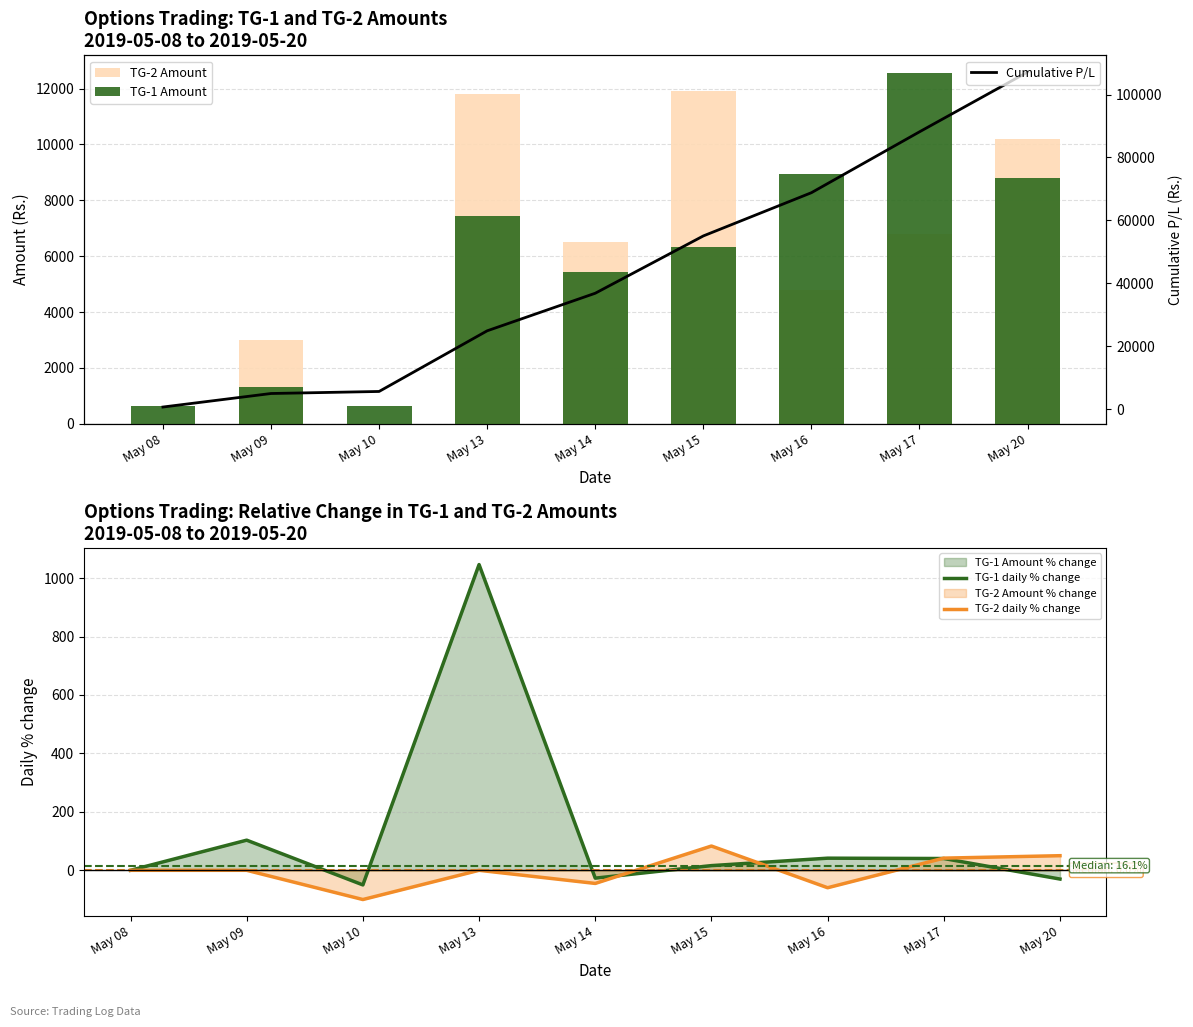

How many data points does each series have?

9